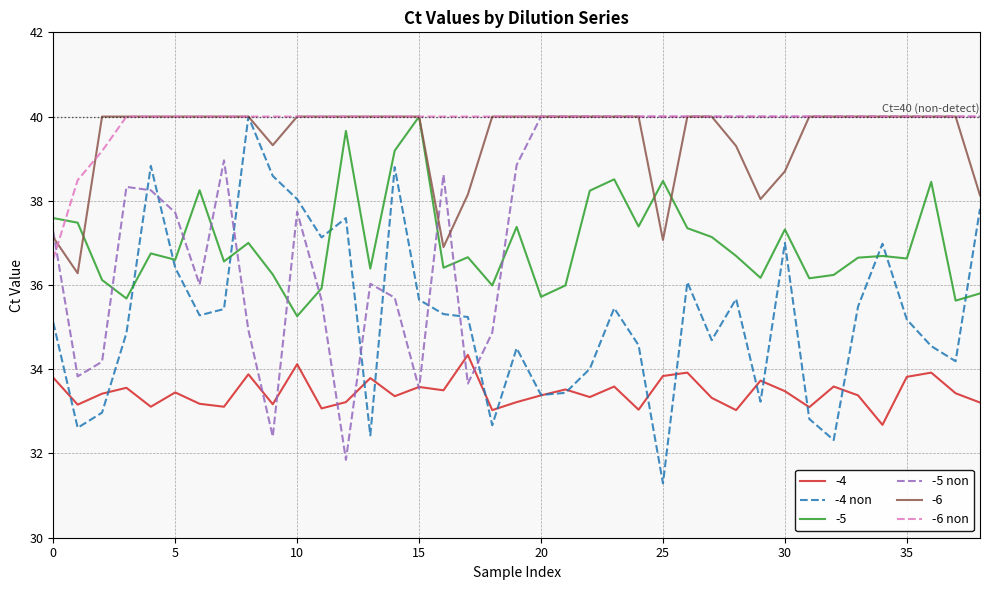

True or false: -5 non and -6 non intersect in this chart.

True